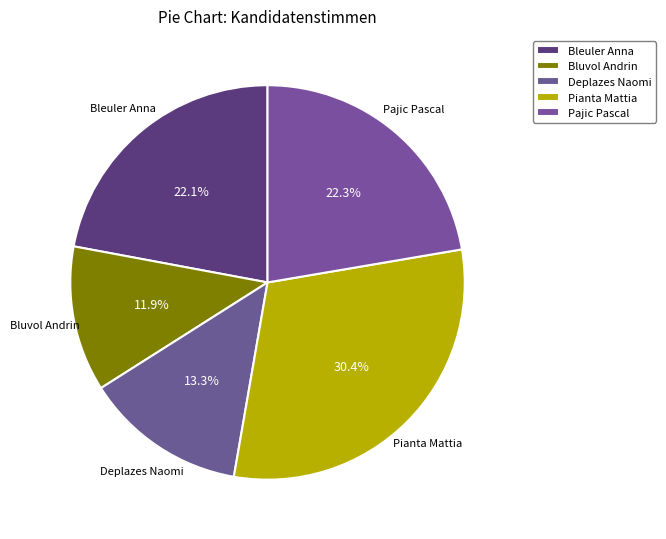

True or false: Bleuler Anna accounts for 22% of the total.

True